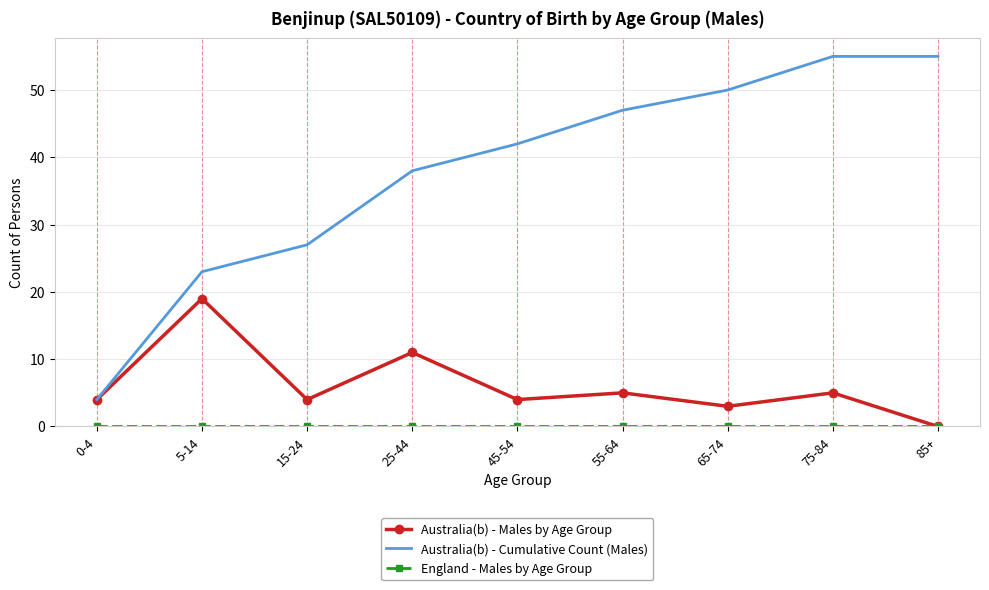

Where is Australia(b) - Cumulative Count (Males) nearest to the value 29?

15-24